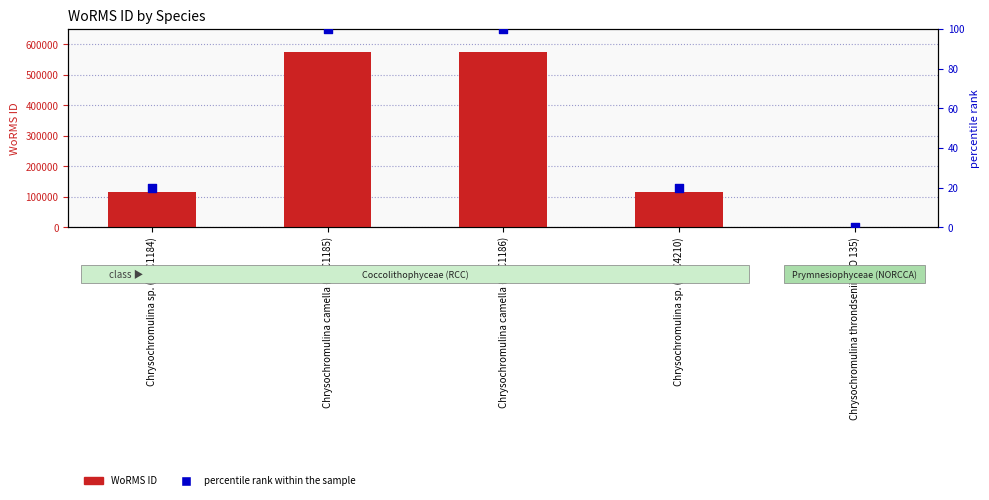

Which series has the largest Y range (max minus min)?

WoRMS ID